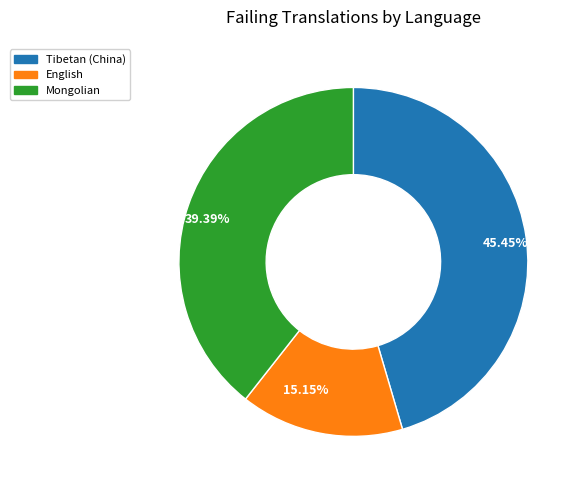

To the nearest percent, what is the average slice percentage?

33%